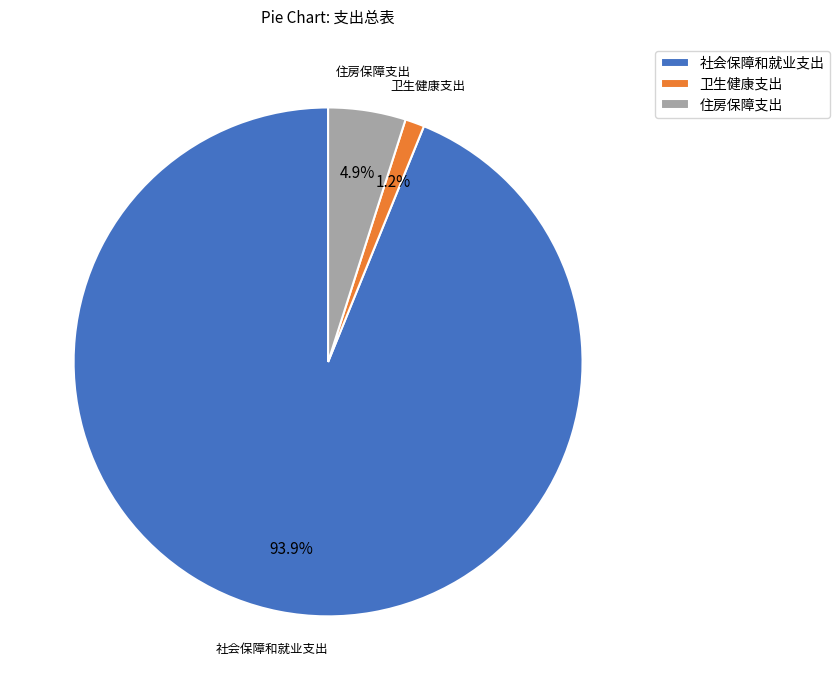

Between 住房保障支出 and 卫生健康支出, which is larger?

住房保障支出